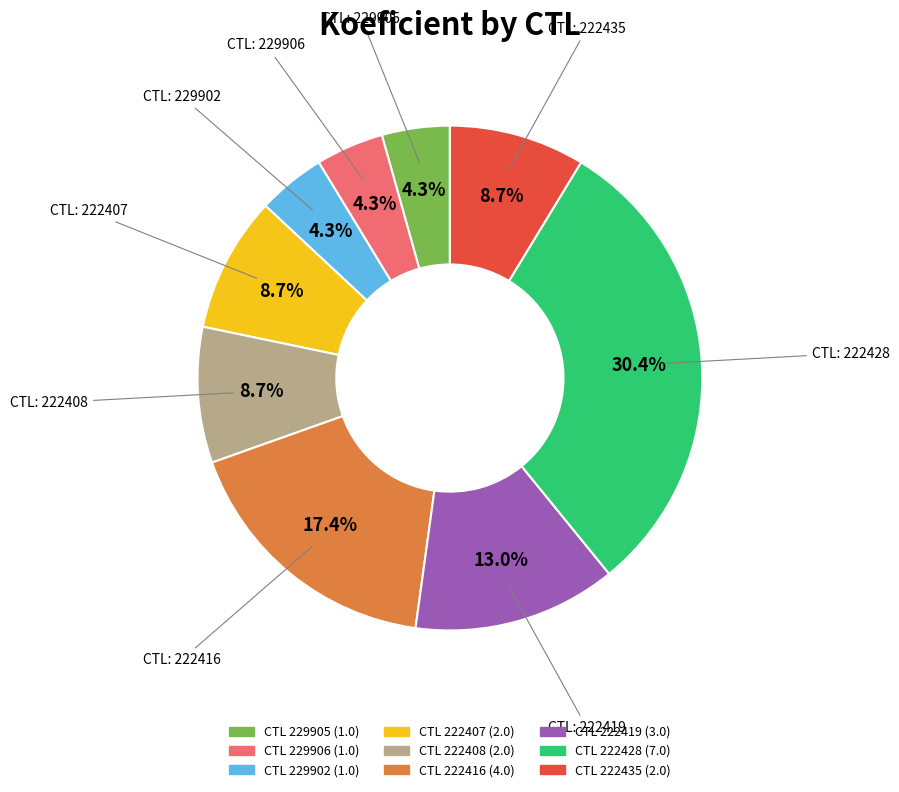

Is there a majority slice in this chart?

No